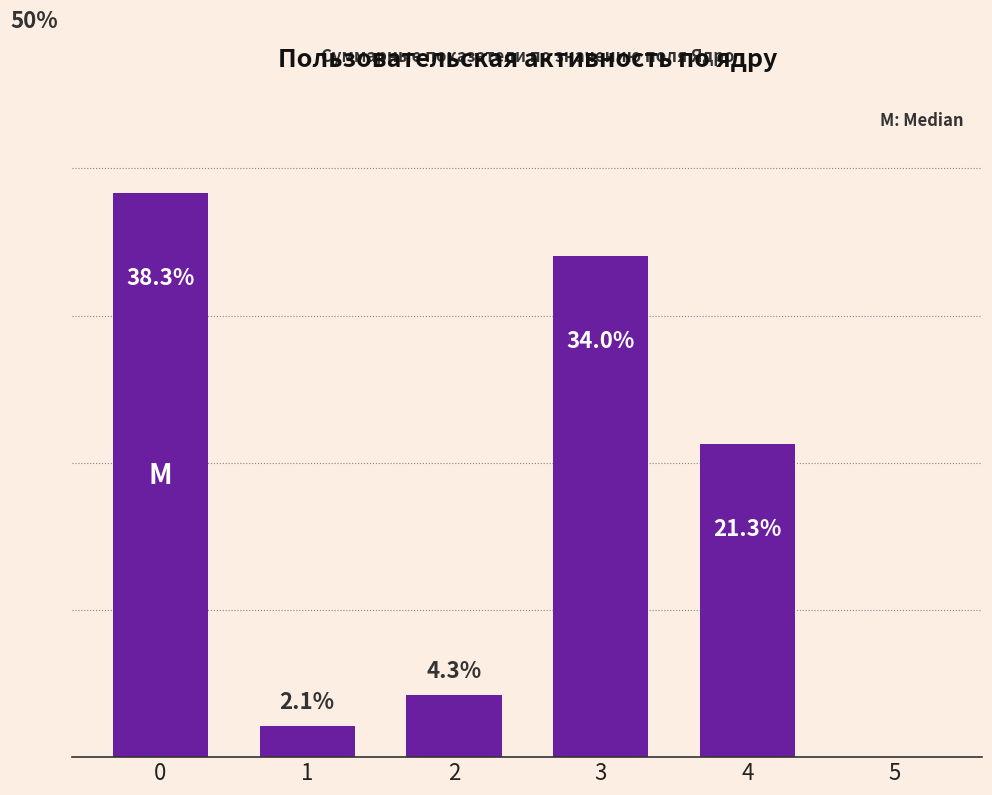

At which label is the value closest to 19?

4